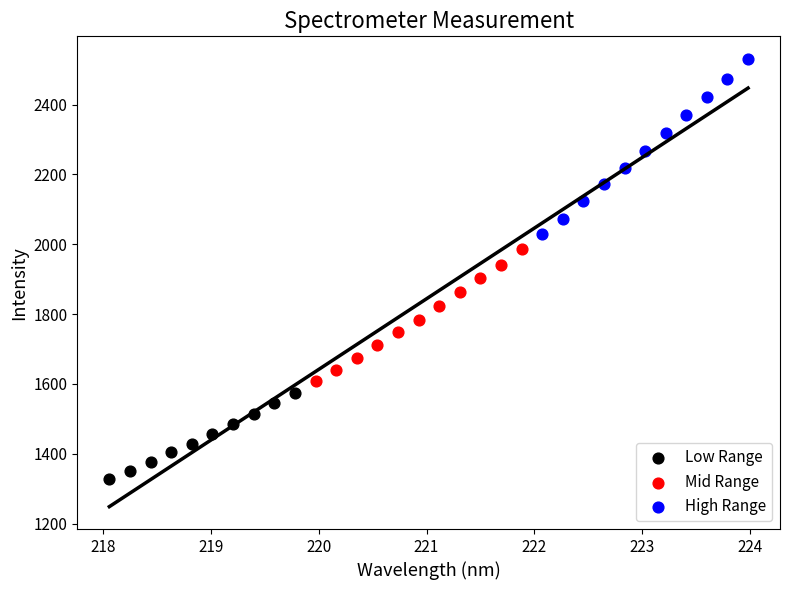

Which series contains the highest Y value?

High Range